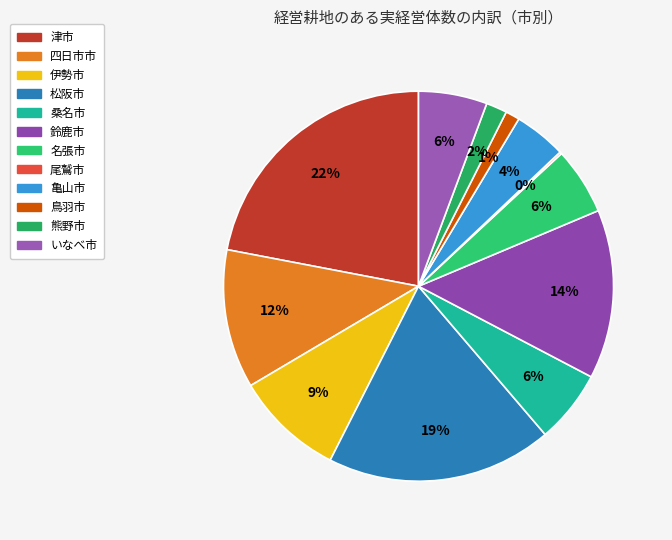

Which slice is the largest?

津市